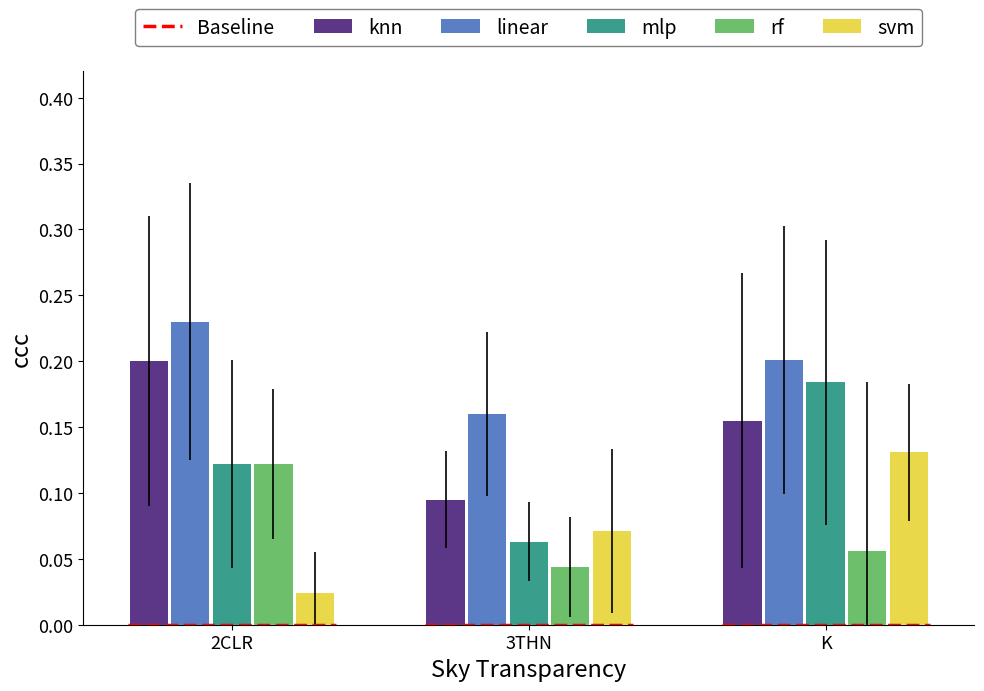

At which category does the chart reach its peak across all series?

2CLR